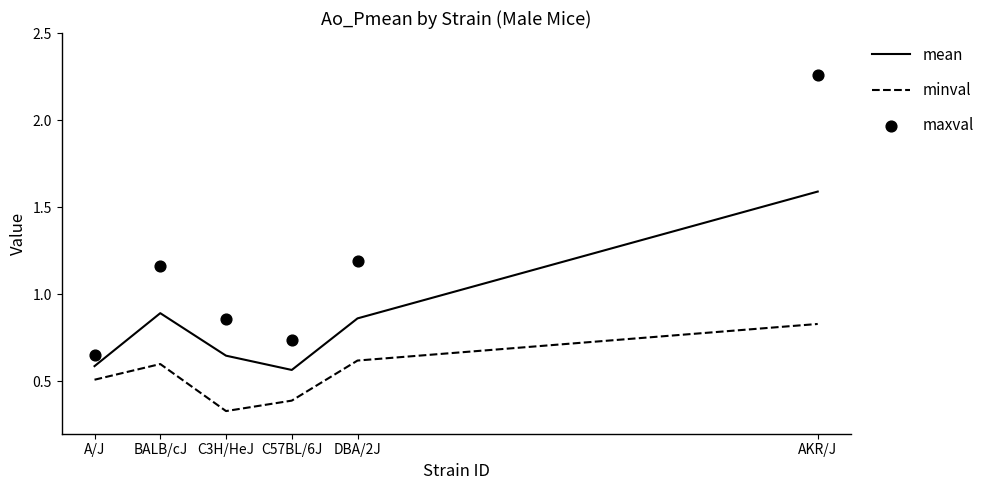

Which series has the largest total across all categories?

maxval